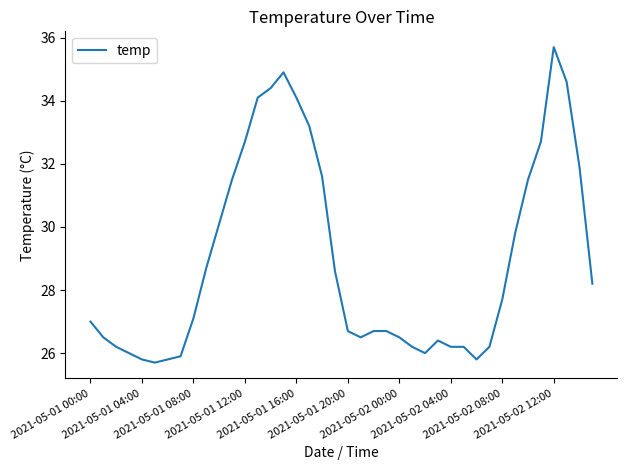

What is the difference between the maximum and minimum values?

10.0